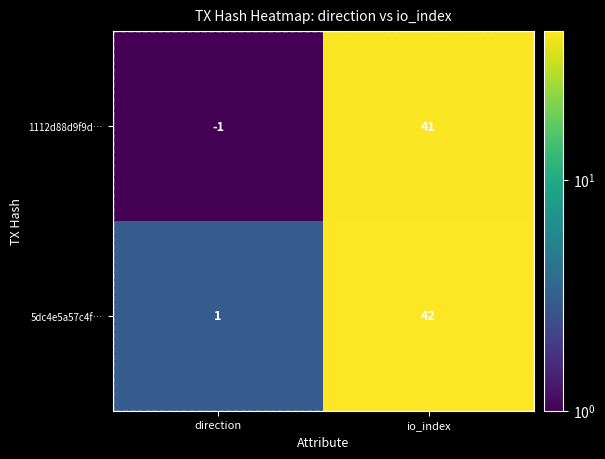

Is it true that 5dc4e5a57c4f… equals 24 at io_index?

False